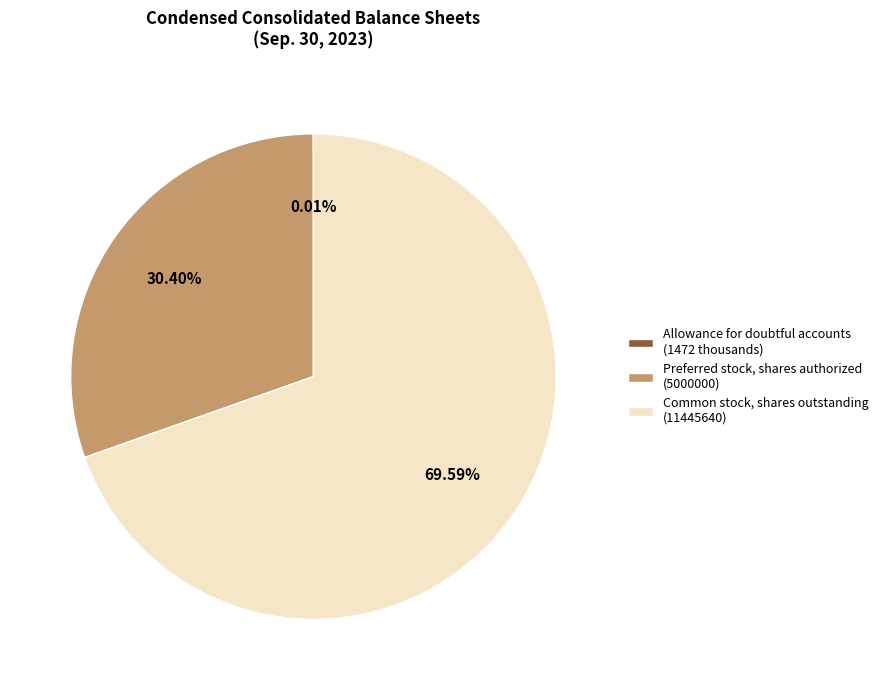

Which category accounts for the majority?

Common stock, shares outstanding (11445640)